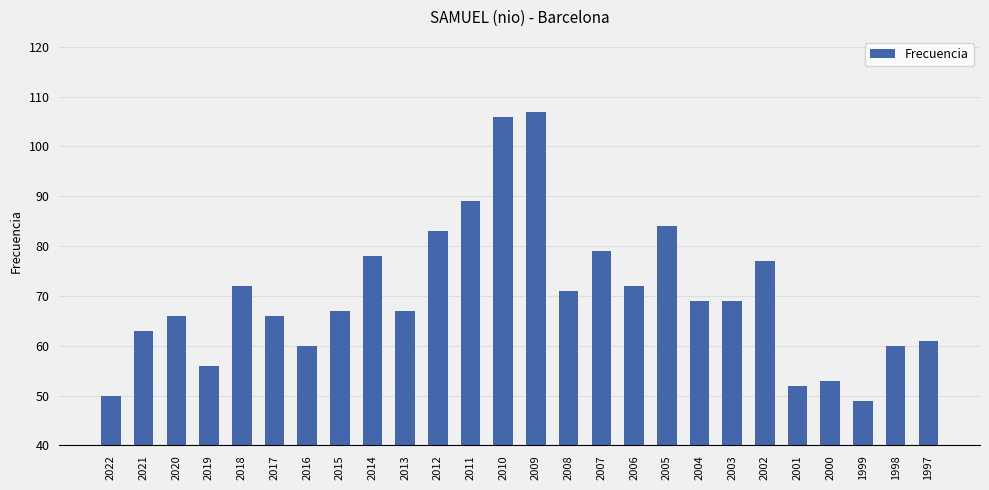

Reading left to right, list all the values displayed in this chart.

2022=50	2021=63	2020=66	2019=56	2018=72	2017=66	2016=60	2015=67	2014=78	2013=67	2012=83	2011=89	2010=106	2009=107	2008=71	2007=79	2006=72	2005=84	2004=69	2003=69	2002=77	2001=52	2000=53	1999=49	1998=60	1997=61